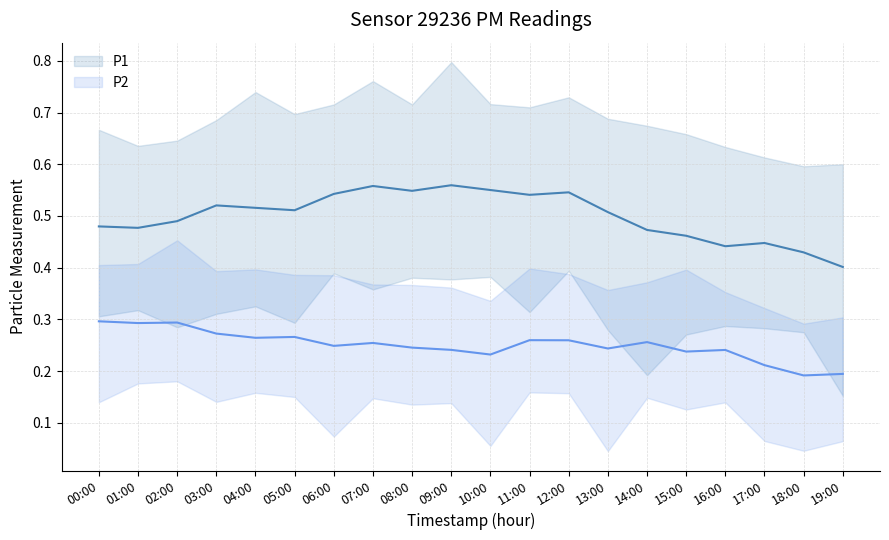

Does the chart have visible grid lines?

Yes